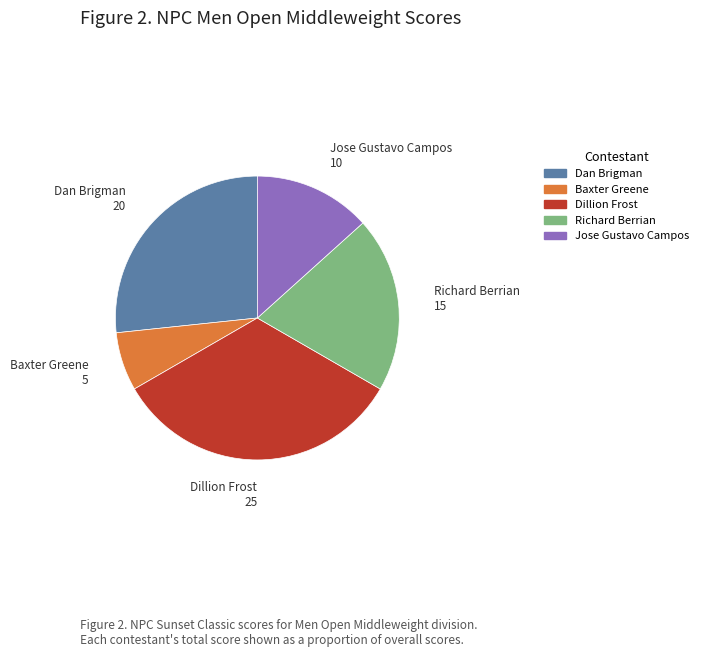

The Dan Brigman slice represents 37% of the pie. True or false?

False